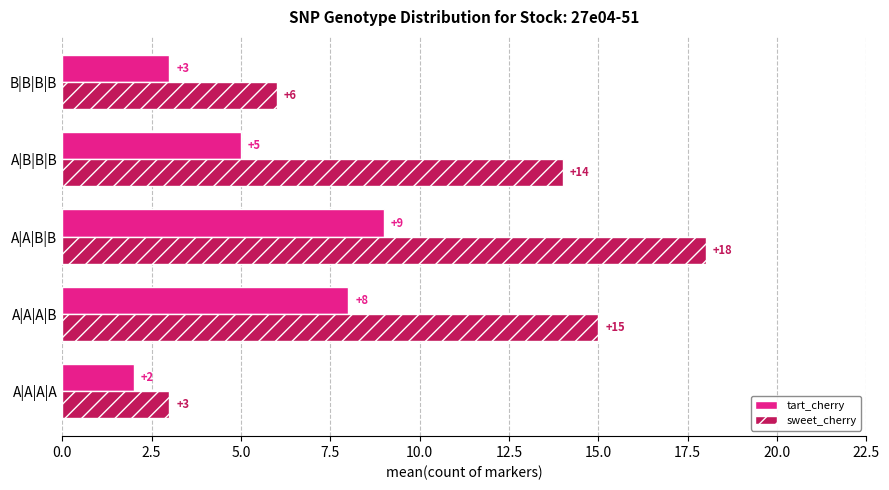

What is the difference between the maximum and minimum values in the sweet_cherry series?

15